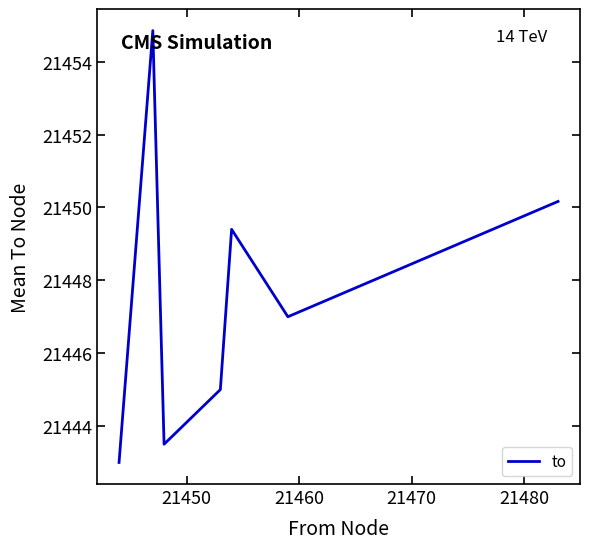

What is the minimum value shown in the chart?

21443.0